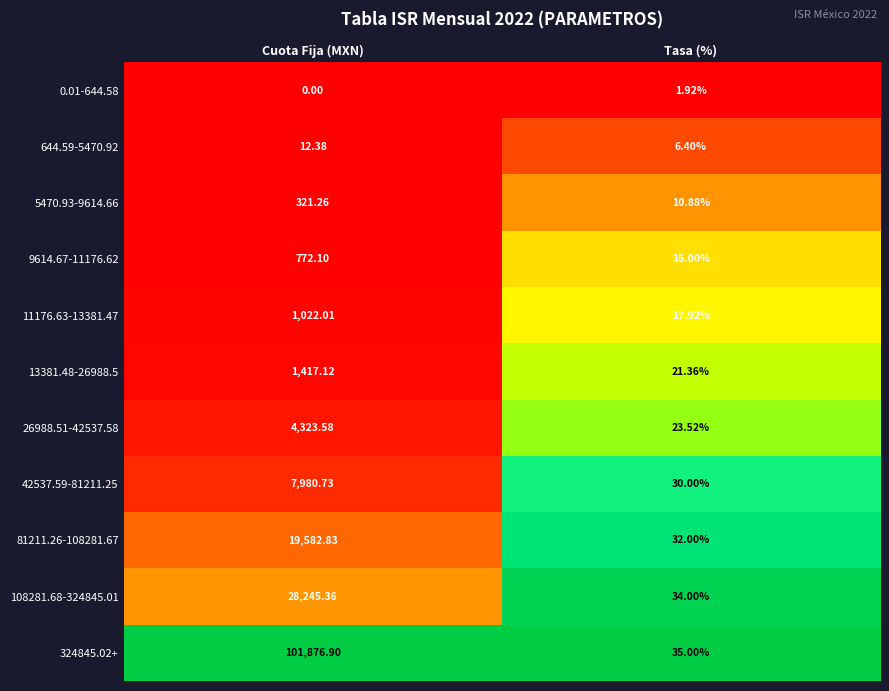

Which series changed the most between Cuota Fija (MXN) and Tasa (%)?

324845.02+